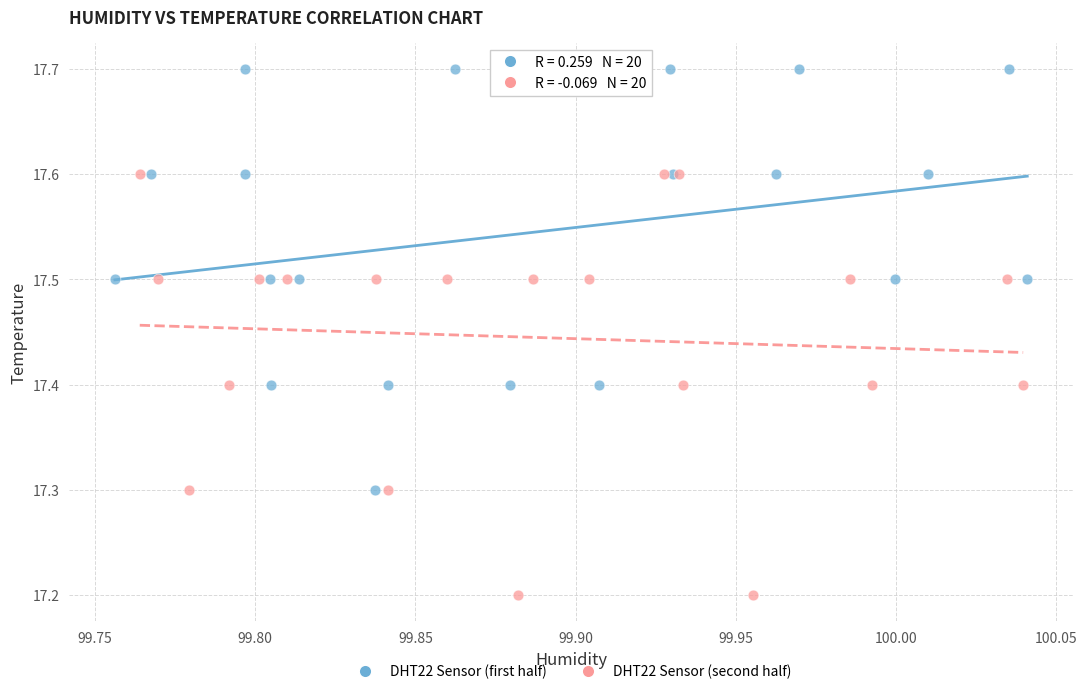

Which series reaches the maximum Y coordinate?

DHT22 Sensor (first half)